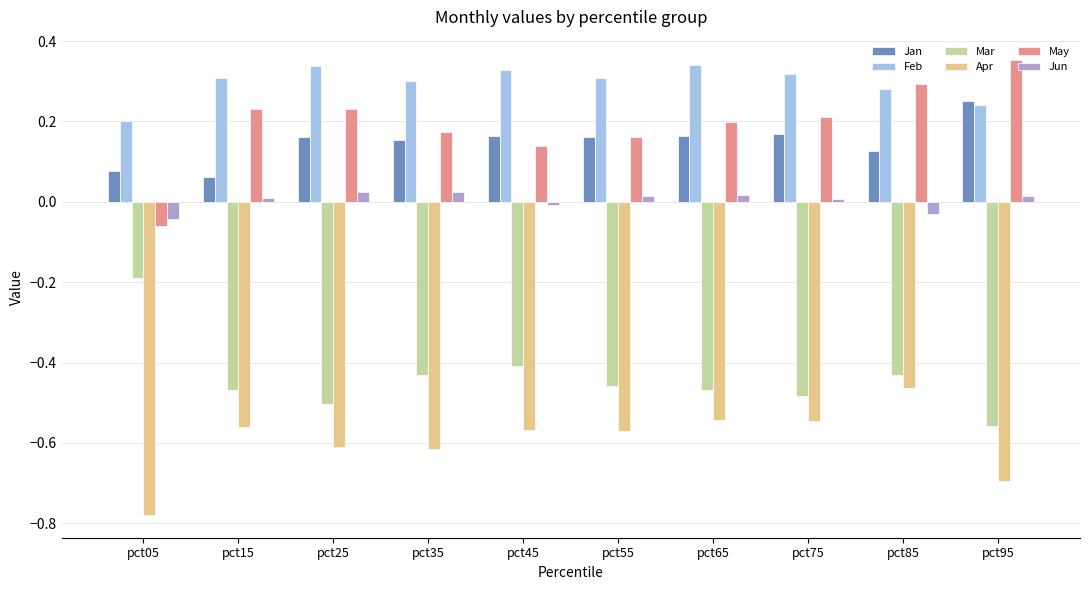

Count the Jan values in the range 0 to 1.

10